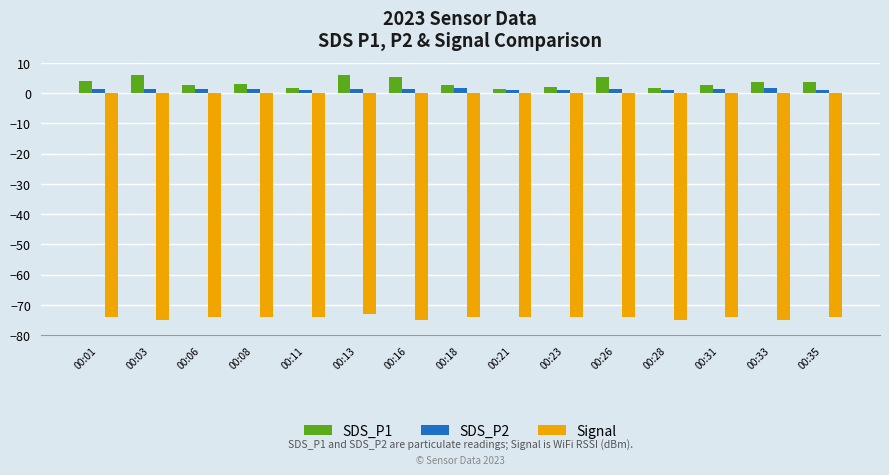

What is the sum of the SDS_P1 values at 00:28 and 00:23?

3.7